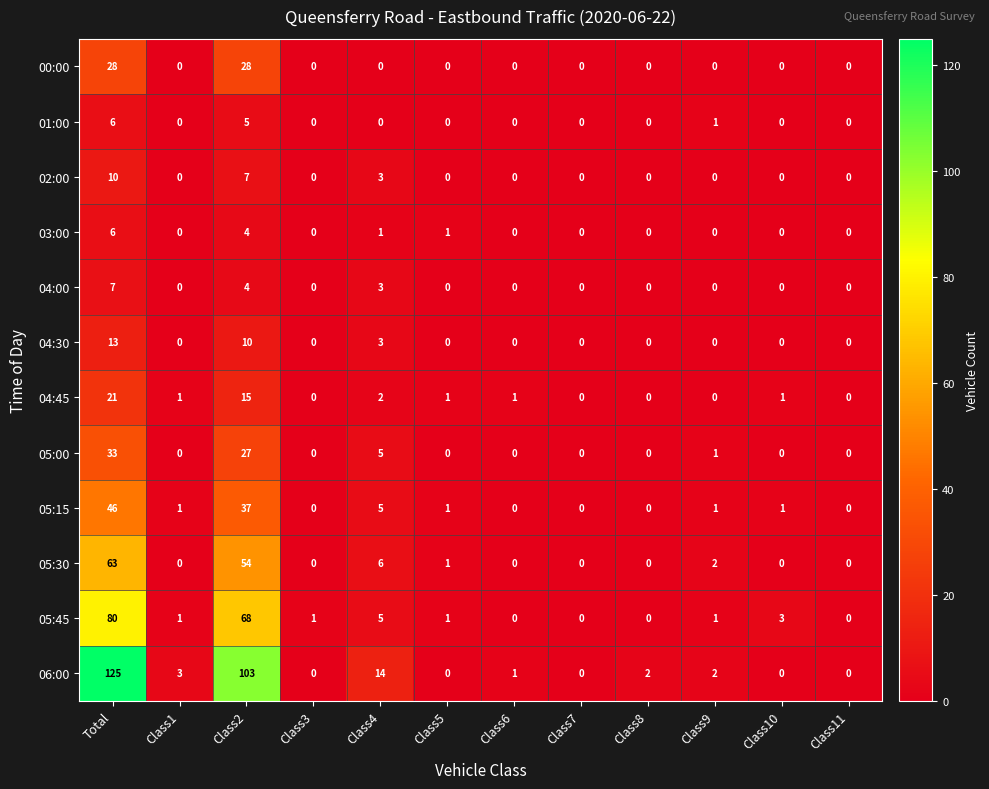

What is the difference between the second highest and minimum values in the 05:30 series?

54